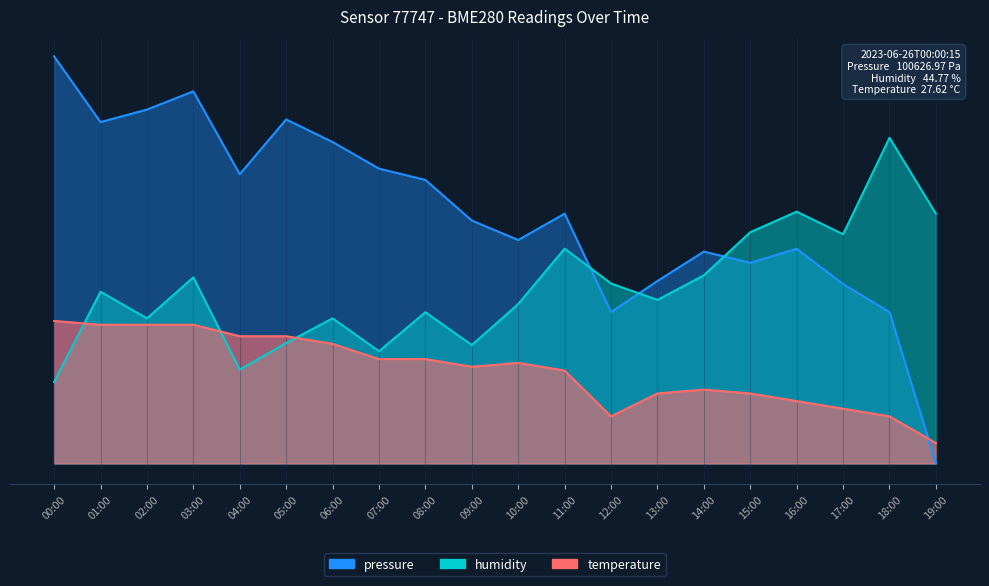

What is the sum of the pressure values at 19:00 and 11:00?

61.4